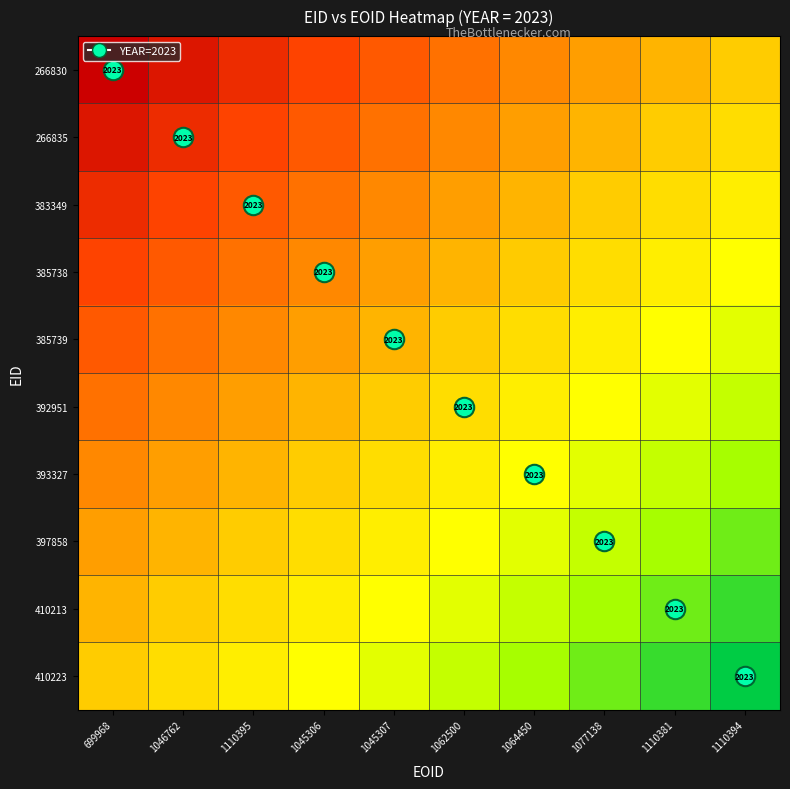

List the labels in order of 385738 value, smallest first.

699968, 1046762, 1110395, 1045306, 1045307, 1062500, 1064450, 1077138, 1110381, 1110394